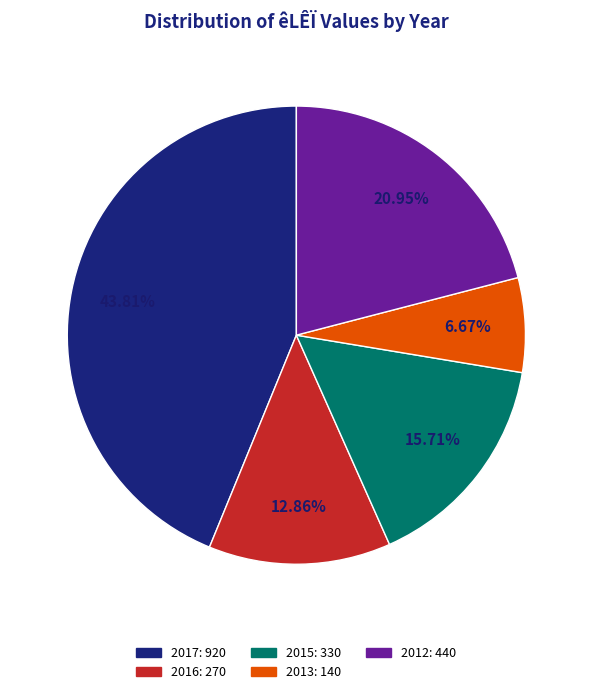

Count the number of slices in the pie.

5